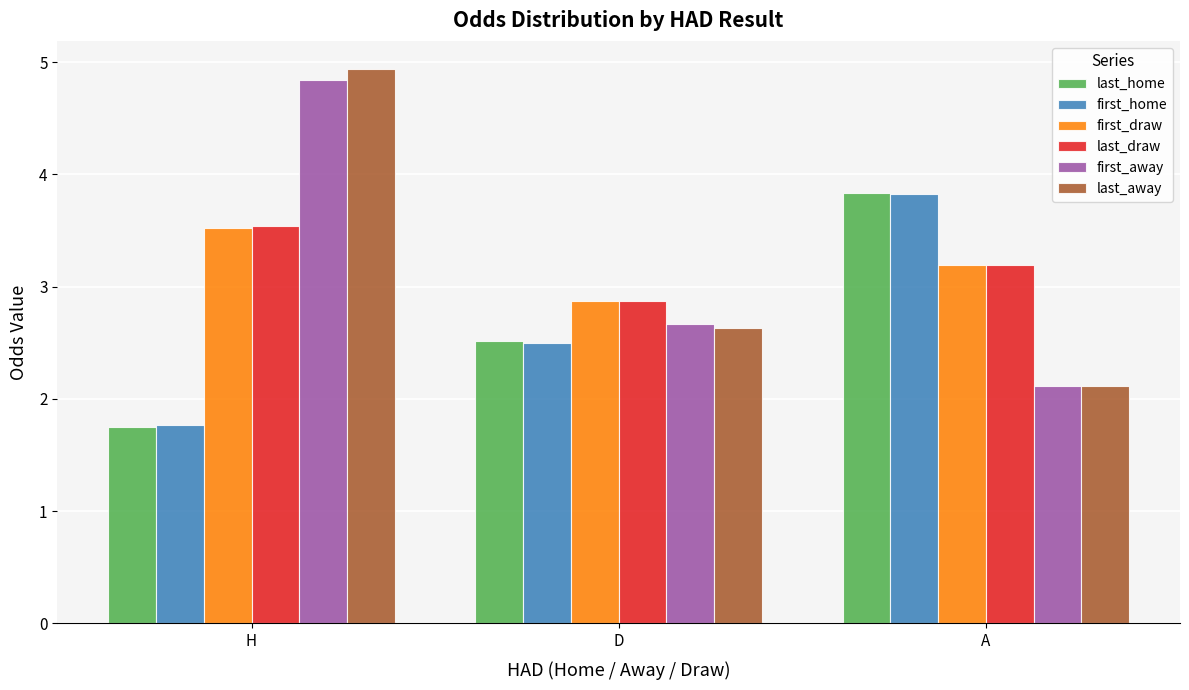

What is the difference between the last_draw values at D and H?

0.7